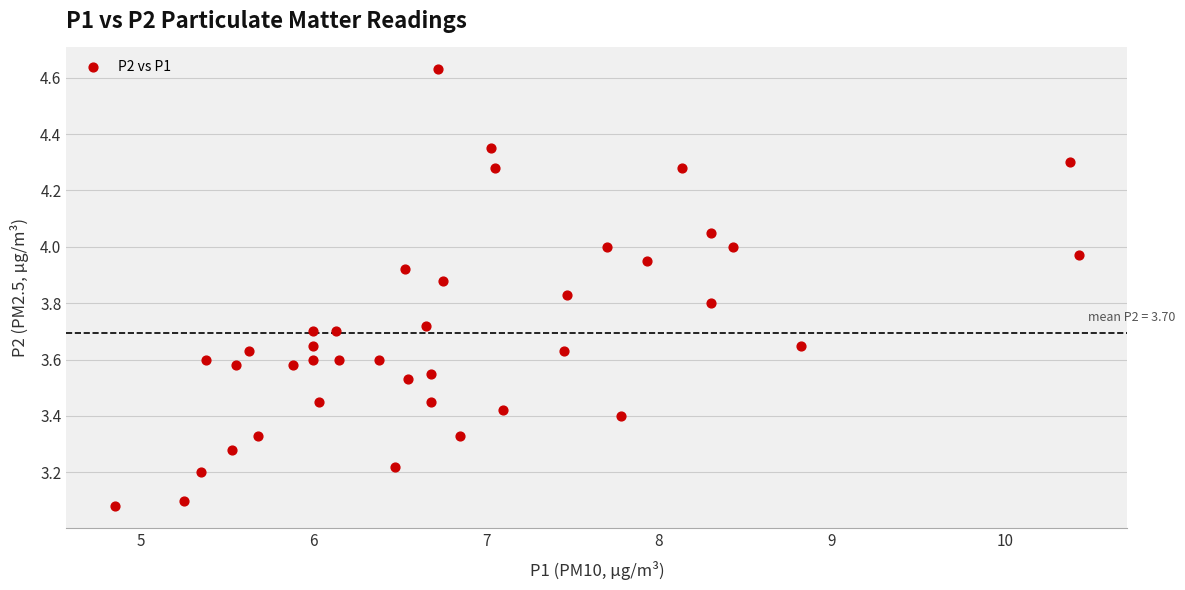

What is the range of X values (max minus min)?

5.6